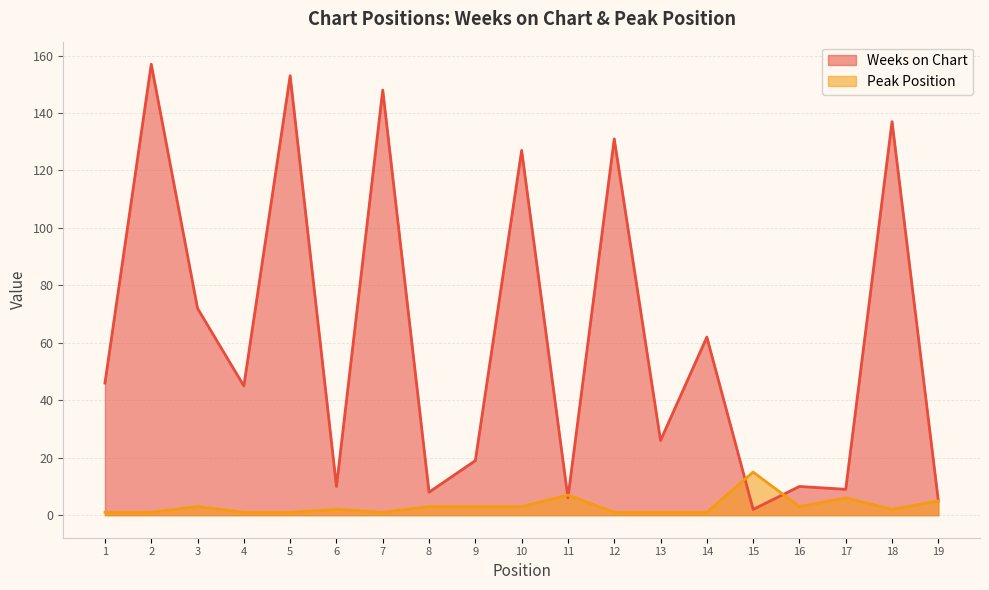

How many intersections are there between Peak Position and Weeks on Chart?

4